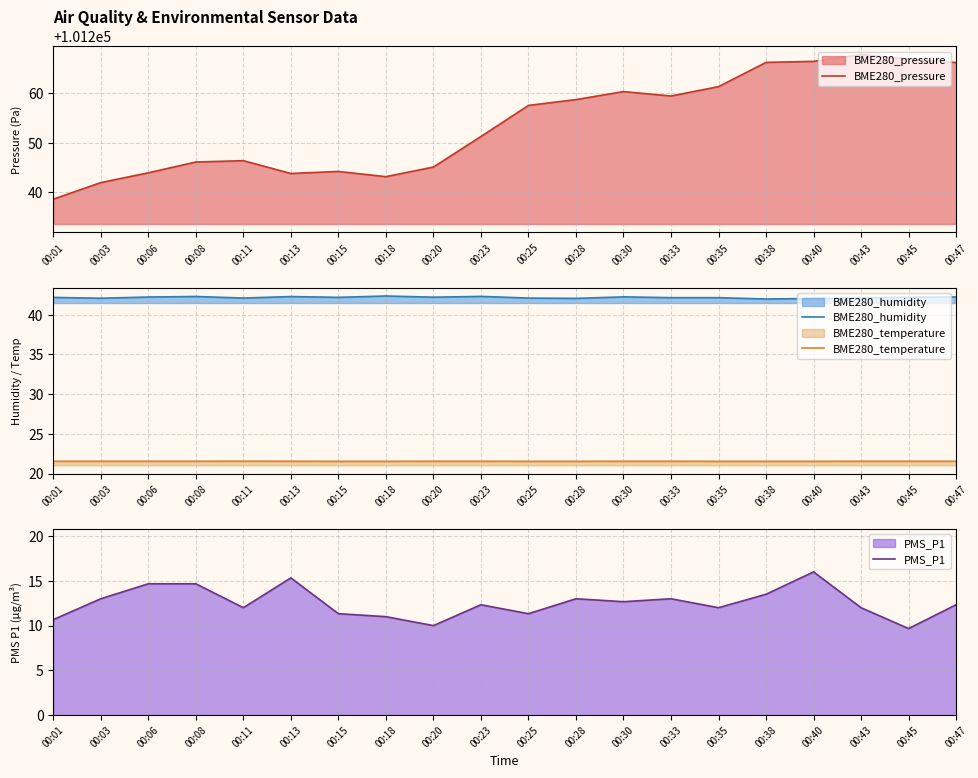

True or false: BME280_humidity has more than 2 points higher than both neighbors.

True